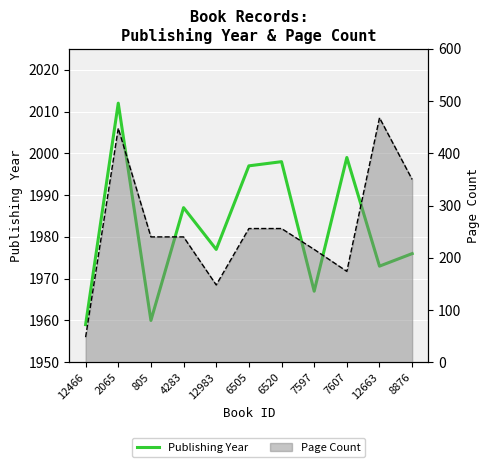

What is the average value of the Publishing Year series?

1982